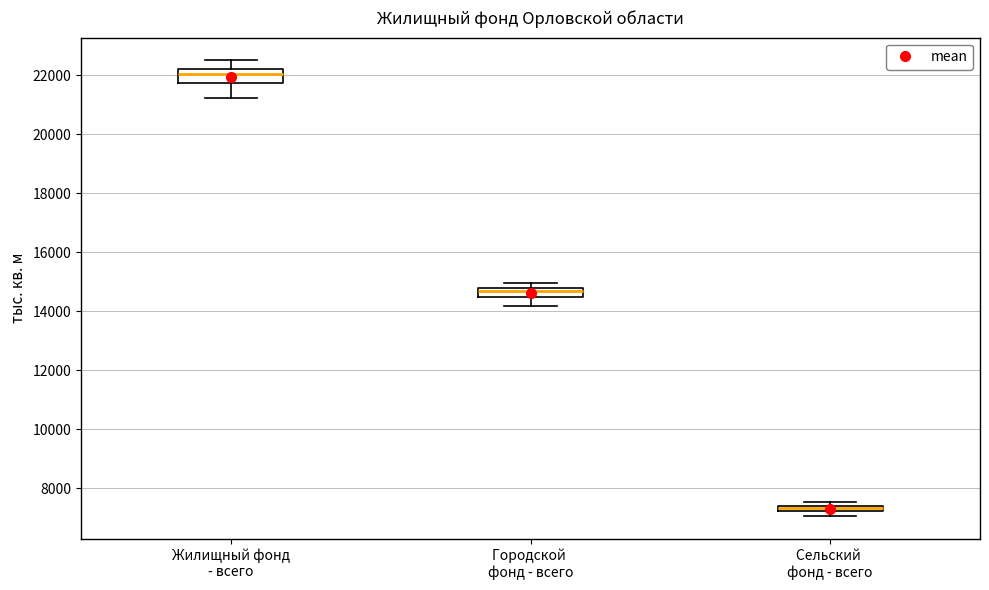

Where does the upper whisker of the box for Жилищный фонд - всего end on the y-axis? The values are not printed on the chart, so give them approximately, as read against the axis.

22400